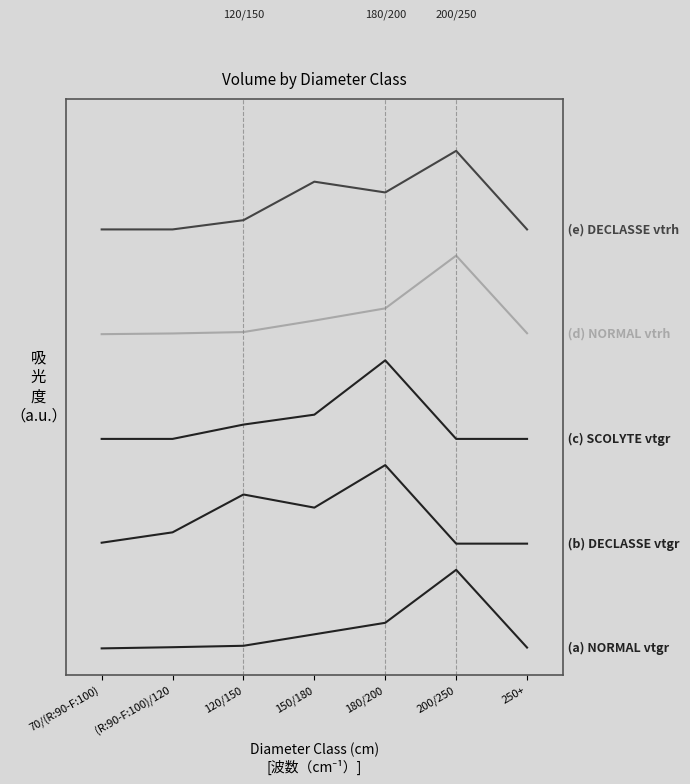

True or false: (b) DECLASSE vtgr has a value of 35.3 at 200/250.

False